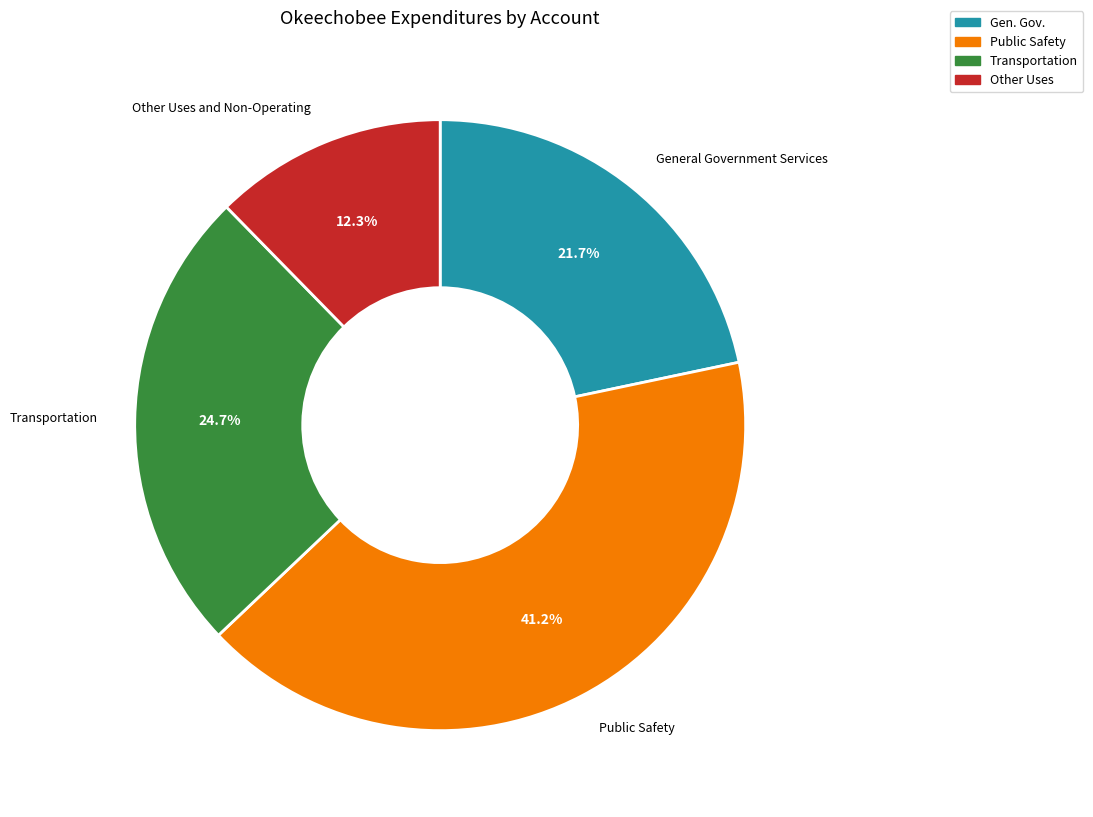

To the nearest percent, what portion does Transportation represent?

25%